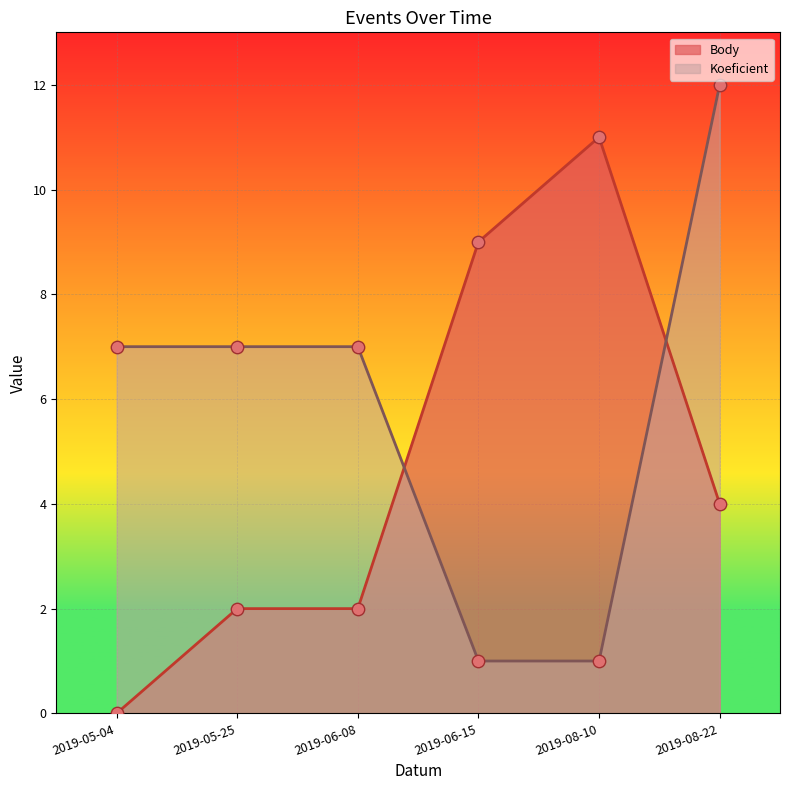

At which category is the sum across all series the highest?

2019-08-22